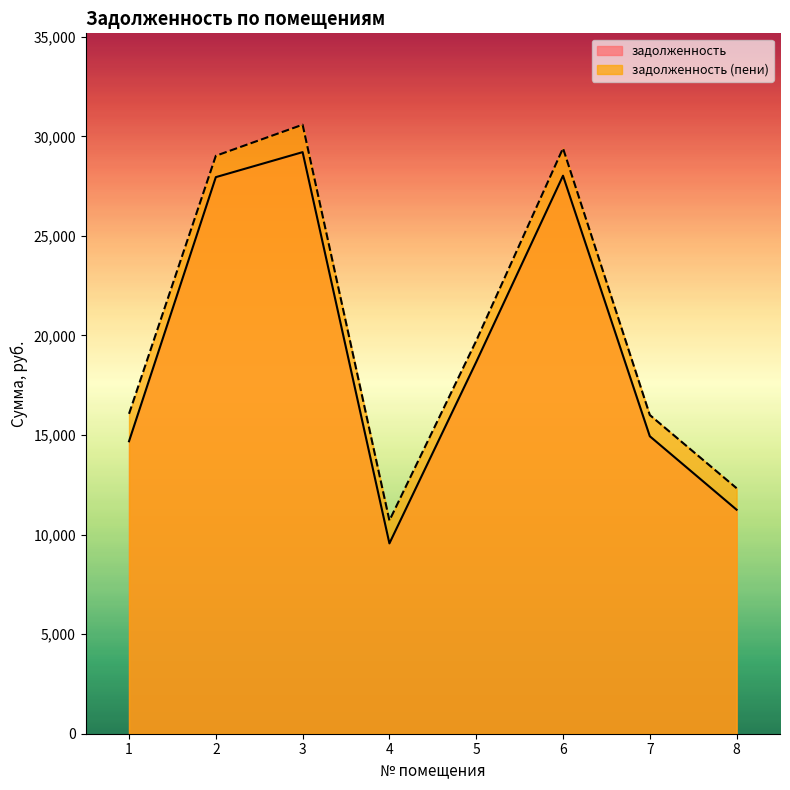

True or false: задолженность and задолженность (пени) intersect in this chart.

False